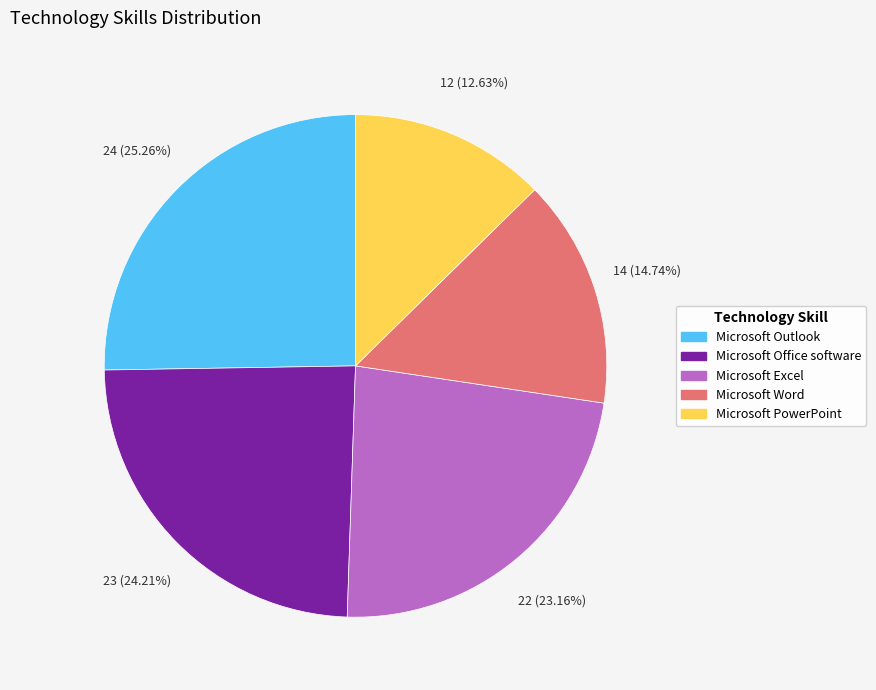

Does Microsoft Office software represent more than half of the total?

No